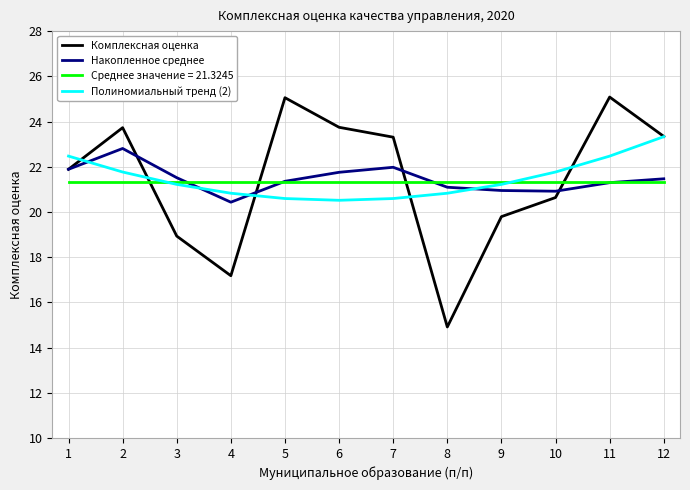

What is the spread (max minus min) of values at 9?

1.5